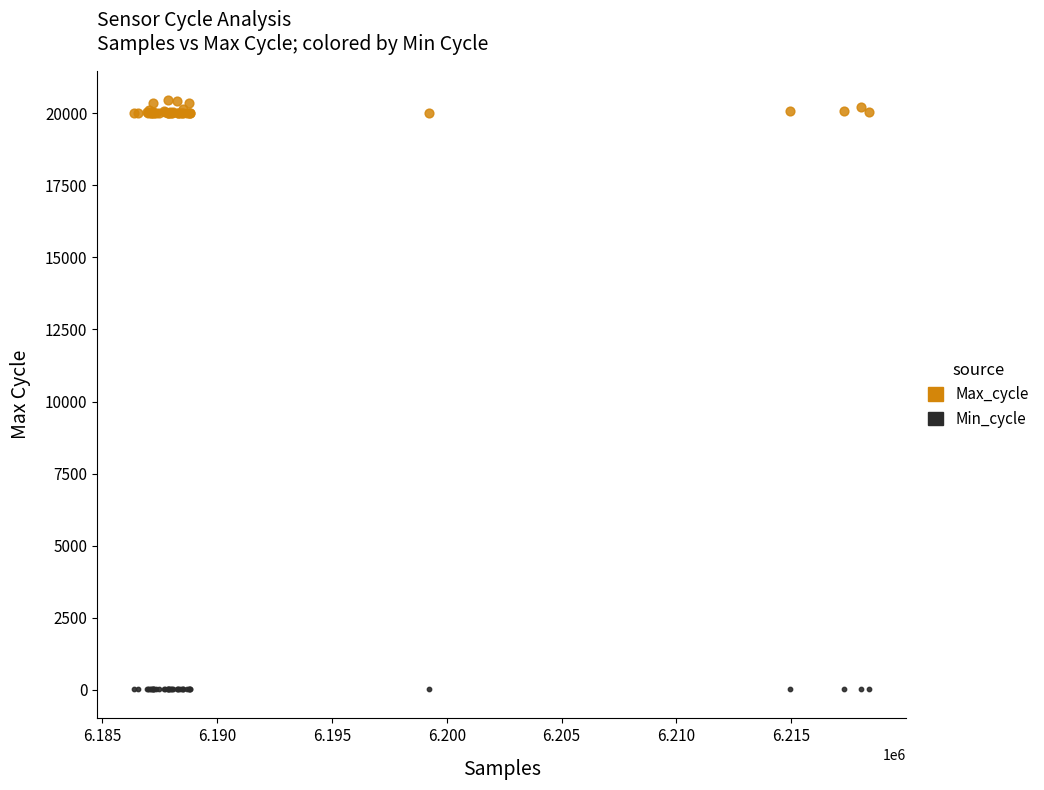

What are all the series names shown in the legend?

Max_cycle, Min_cycle